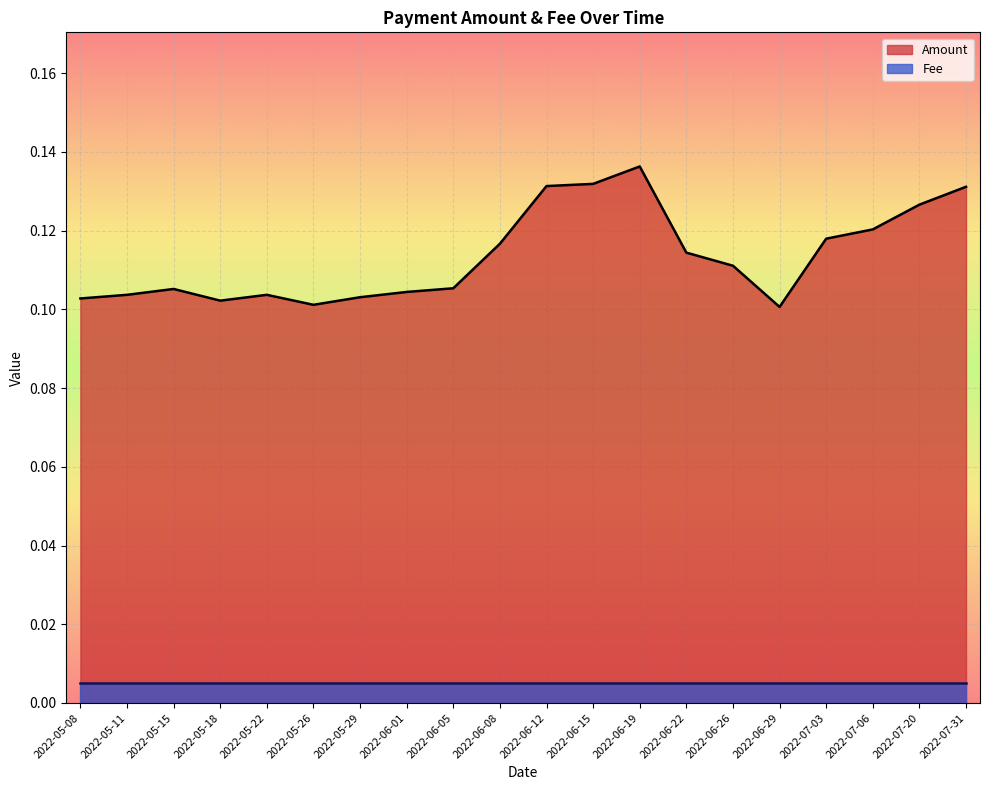

Rank the categories by value from lowest to highest.

2022-06-29, 2022-05-26, 2022-05-18, 2022-05-08, 2022-05-29, 2022-05-22, 2022-05-11, 2022-06-01, 2022-05-15, 2022-06-05, 2022-06-26, 2022-06-22, 2022-06-08, 2022-07-03, 2022-07-06, 2022-07-20, 2022-07-31, 2022-06-12, 2022-06-15, 2022-06-19